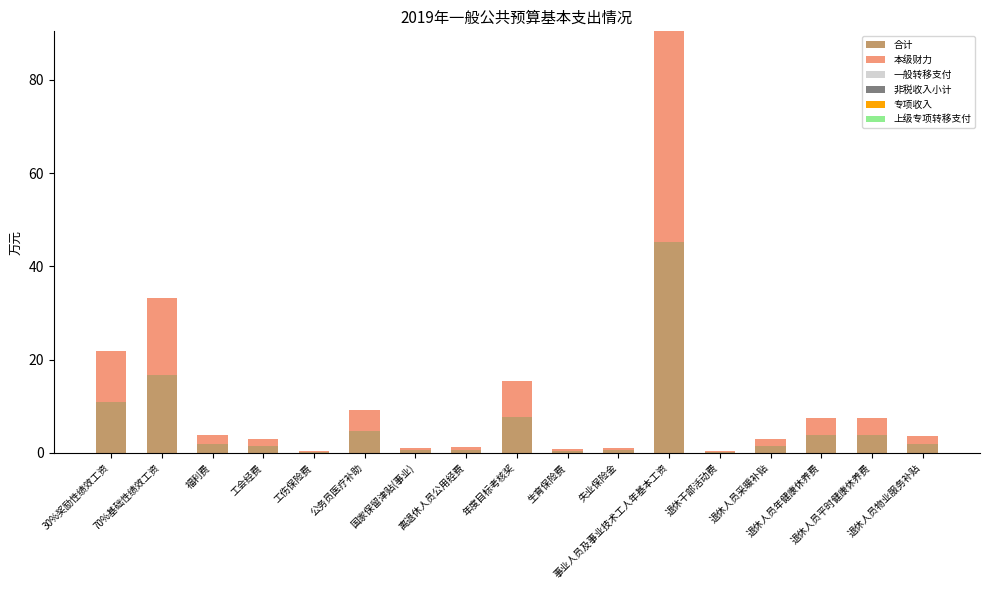

The 合计 series shows 45.2 at 事业人员及事业技术工人年基本工资. True or false?

True